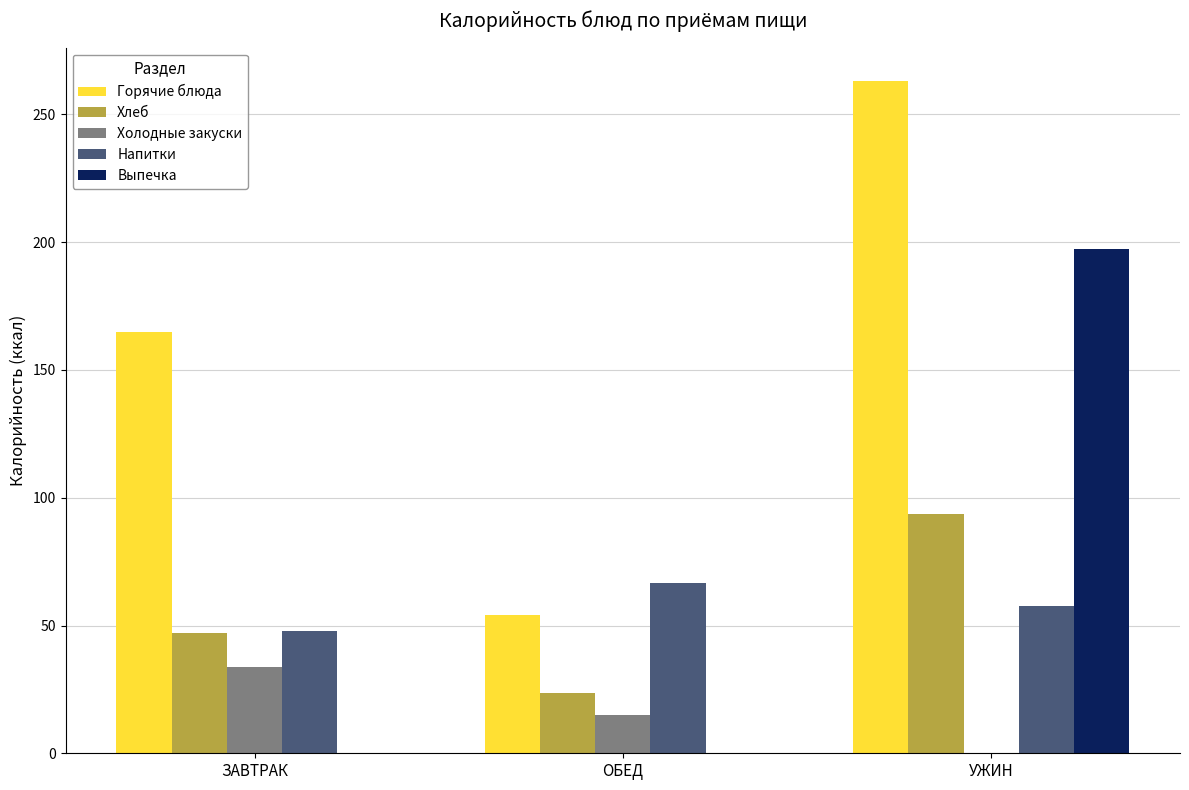

How many groups of bars are there?

3